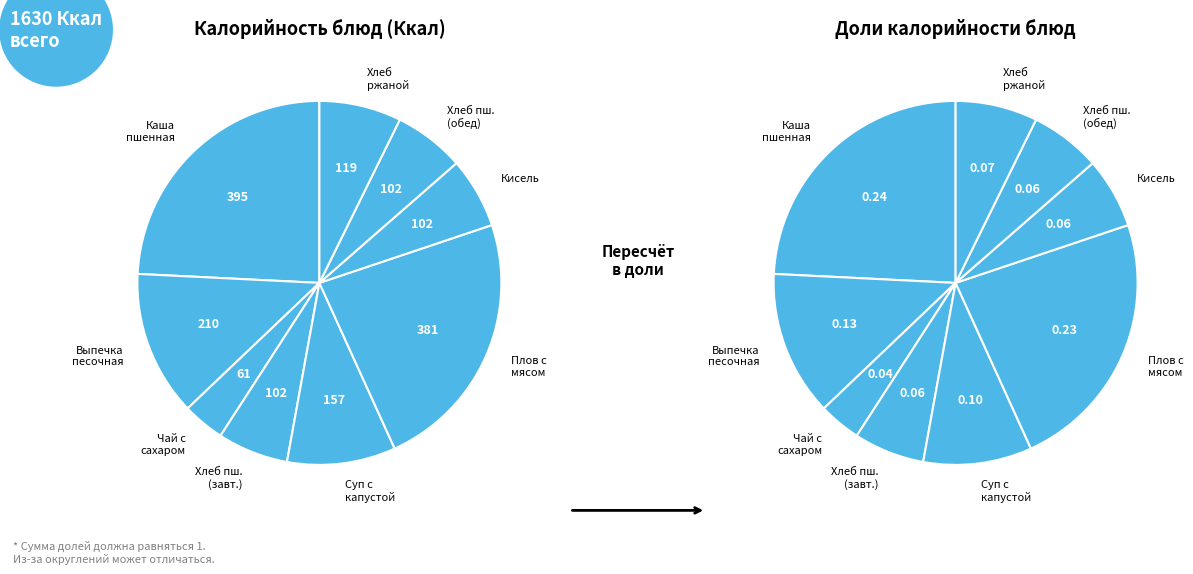

What percentage is the Хлеб пшеничный (обед) slice, to the nearest percent?

6%